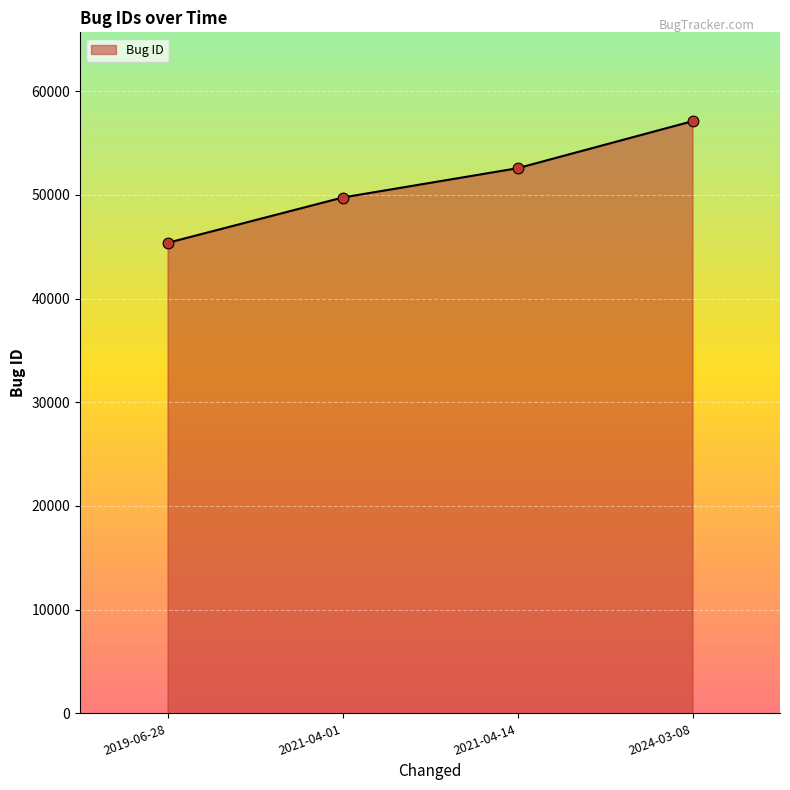

What is the change in value from 2021-04-14 to 2024-03-08?

+4538